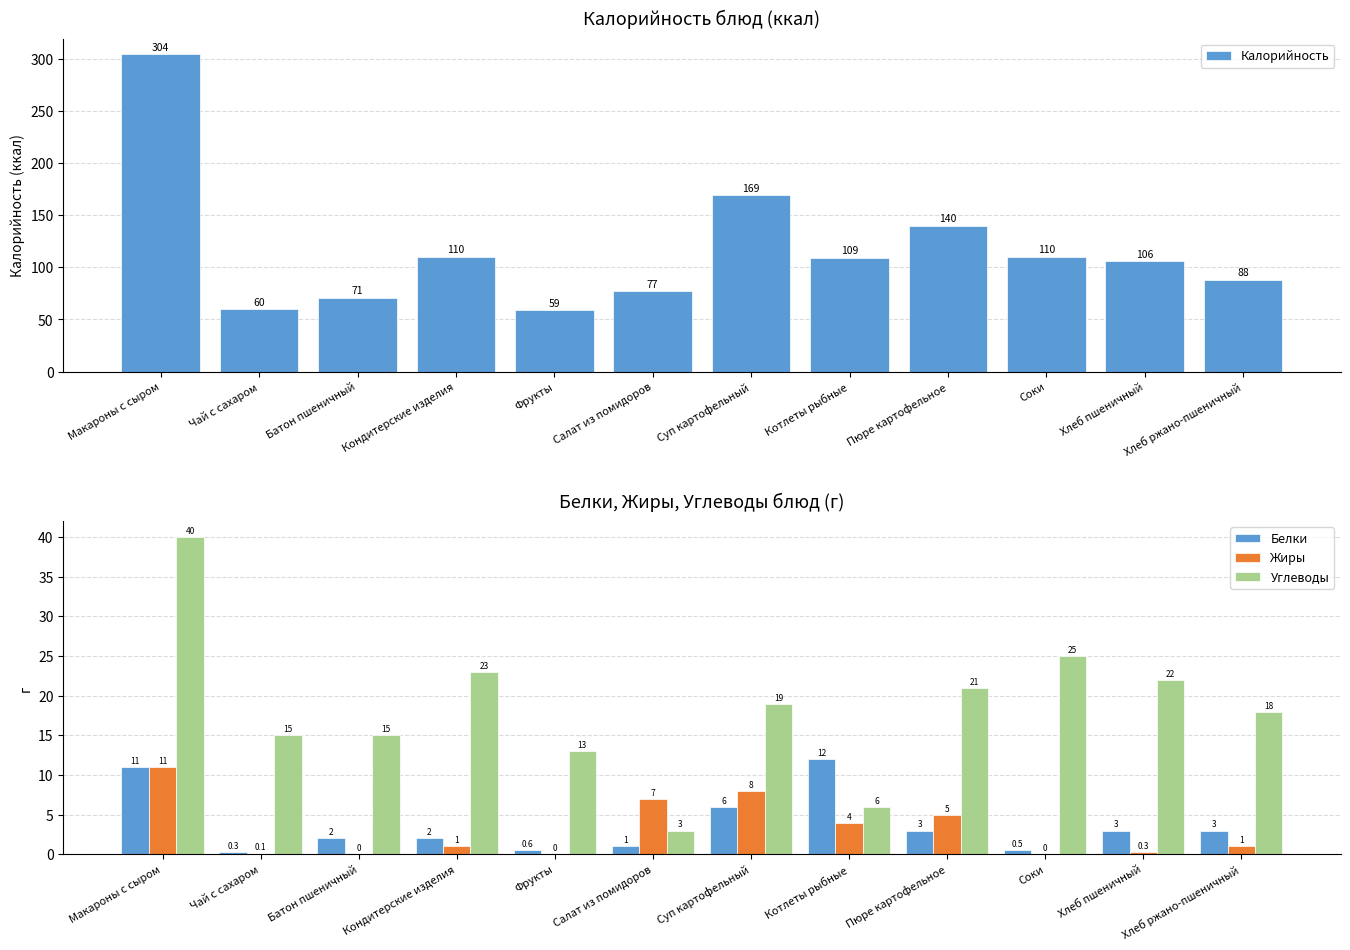

Which has a higher value, Кондитерские изделия or Суп картофельный?

Суп картофельный